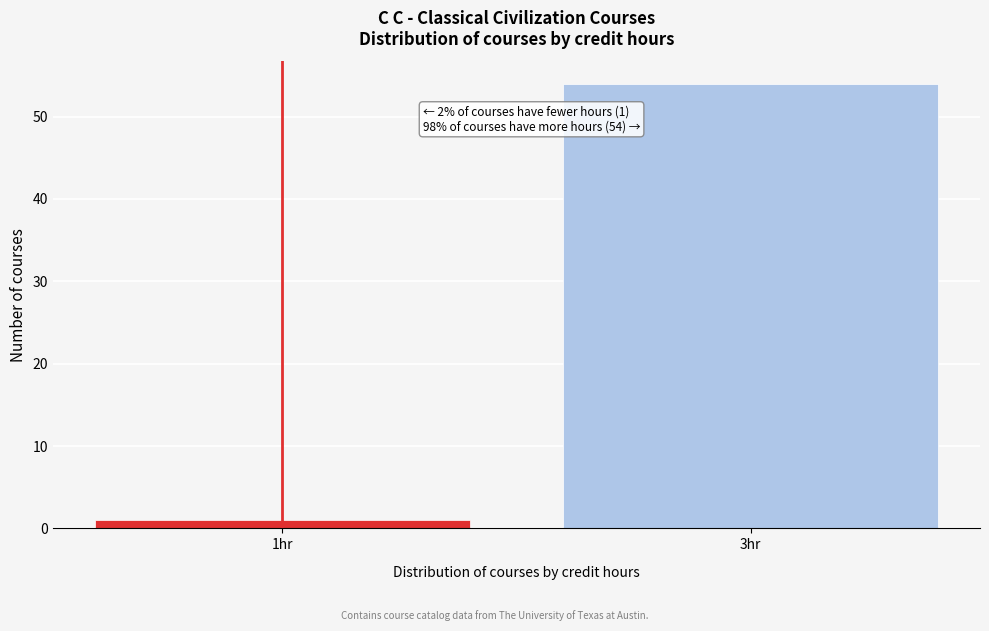

Reading left to right, what are all the values shown in this chart?

1hr=1	3hr=54